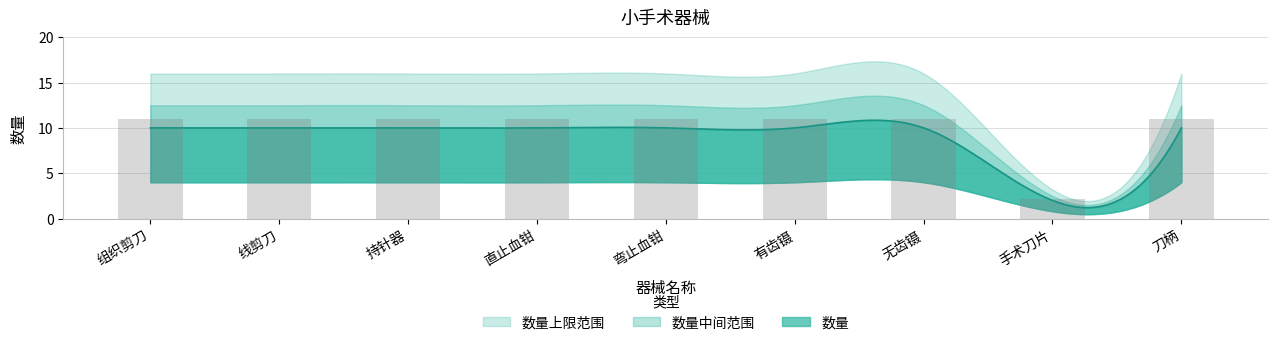

What is the minimum value shown in the chart?

2.2